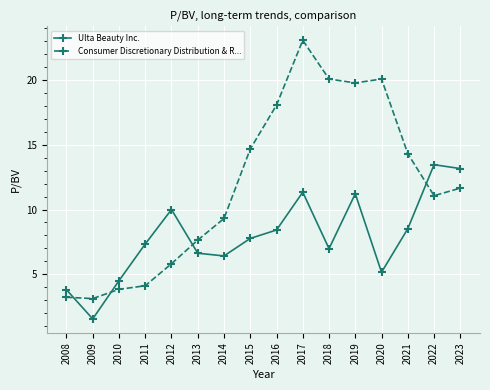

What is the average value of the Ulta Beauty Inc. series?

7.9